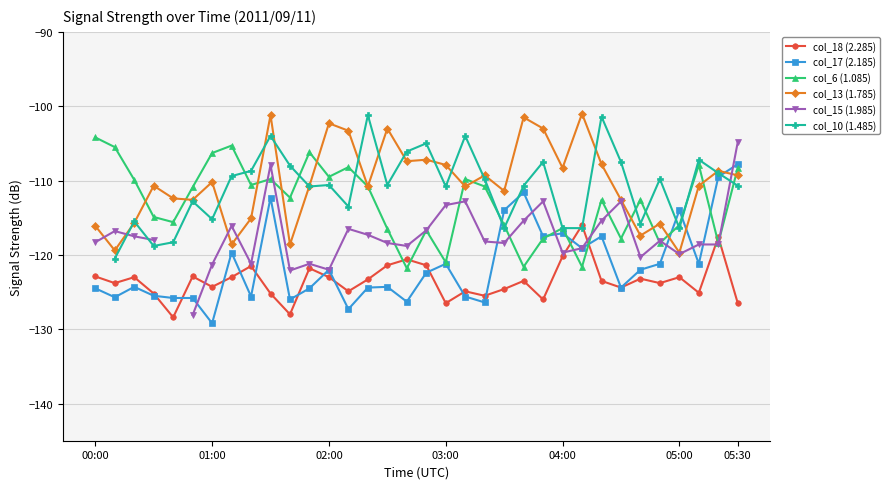

How many categories are shown in the chart?

34